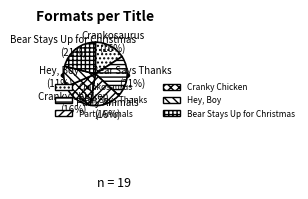

How many segments does this pie chart have?

6